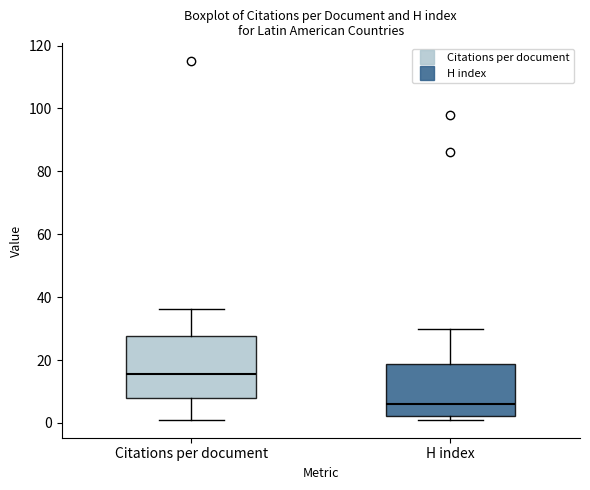

Where is the lower edge of the box for H index on the y-axis? The values are not printed on the chart, so give them approximately, as read against the axis.

2